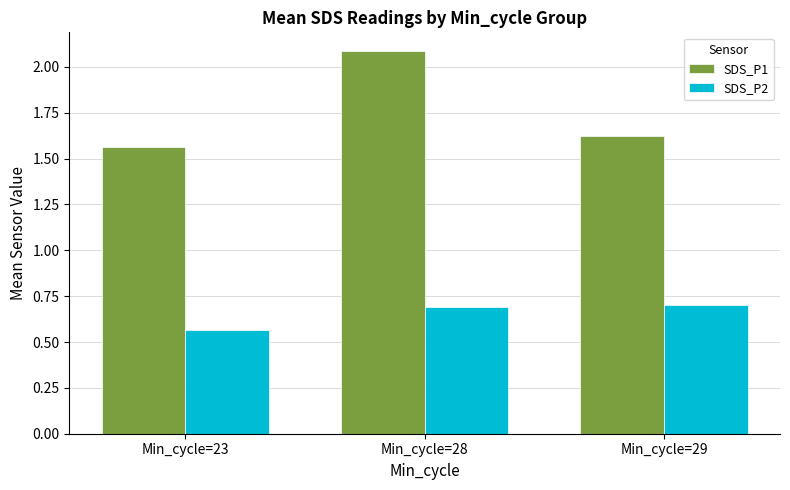

What is the spread (max minus min) of values at Min_cycle=28?

1.4